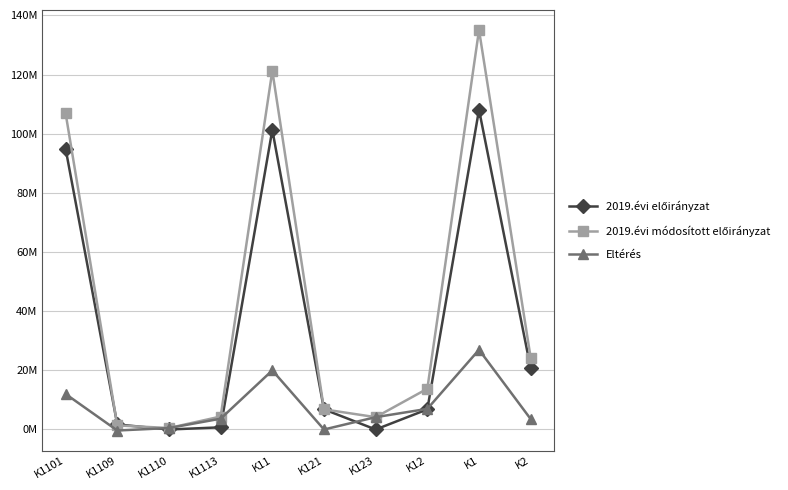

Which series has the largest range (max minus min)?

2019.évi módosított előirányzat